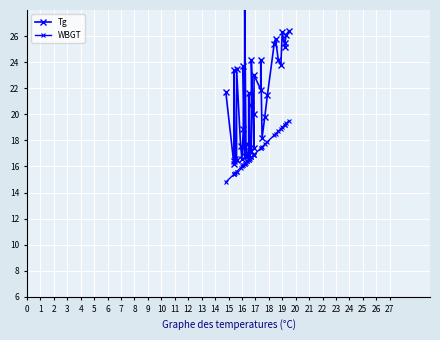

At 13, list the series in order from smallest to largest.

WBGT, Tg